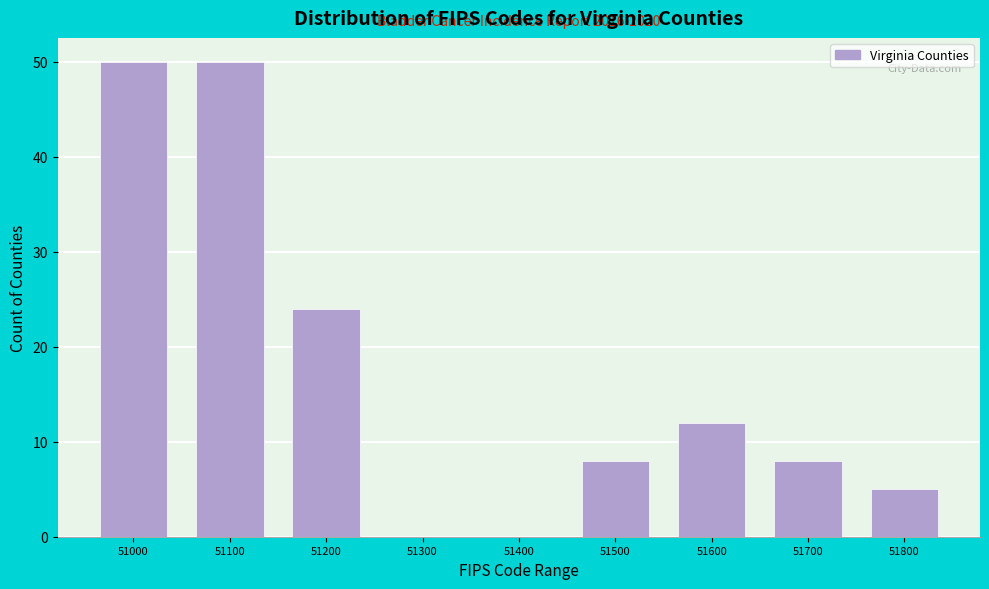

Reading left to right, what are all the values shown in this chart?

51000=50	51100=50	51200=24	51300=0	51400=0	51500=8	51600=12	51700=8	51800=5